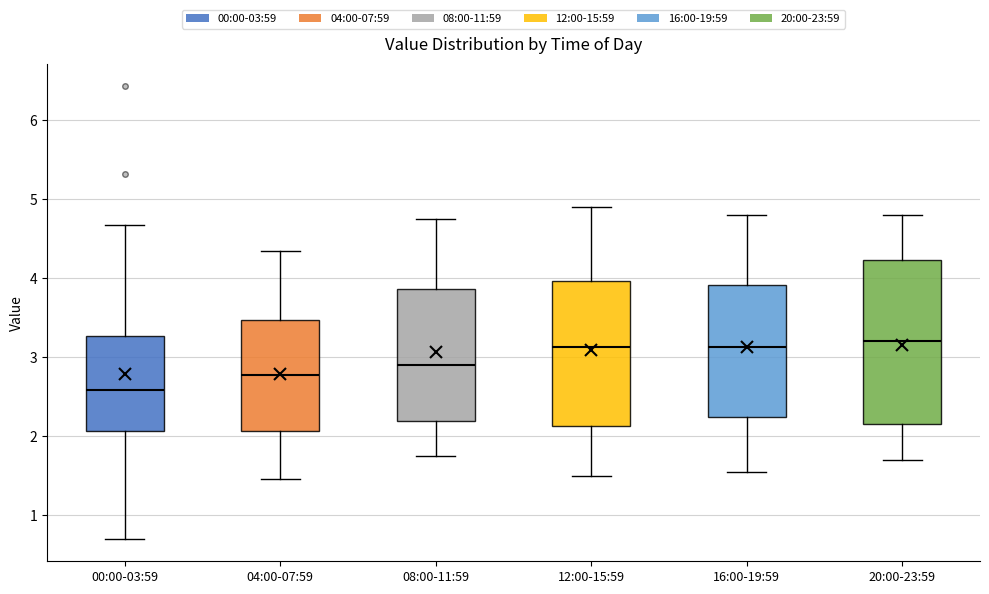

Which box is the tallest, from its lower edge to its upper edge?

20:00-23:59